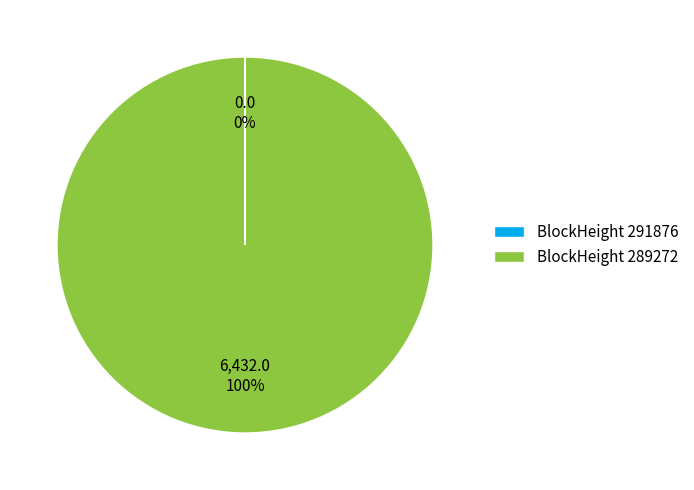

Which slice is the largest?

BlockHeight 289272